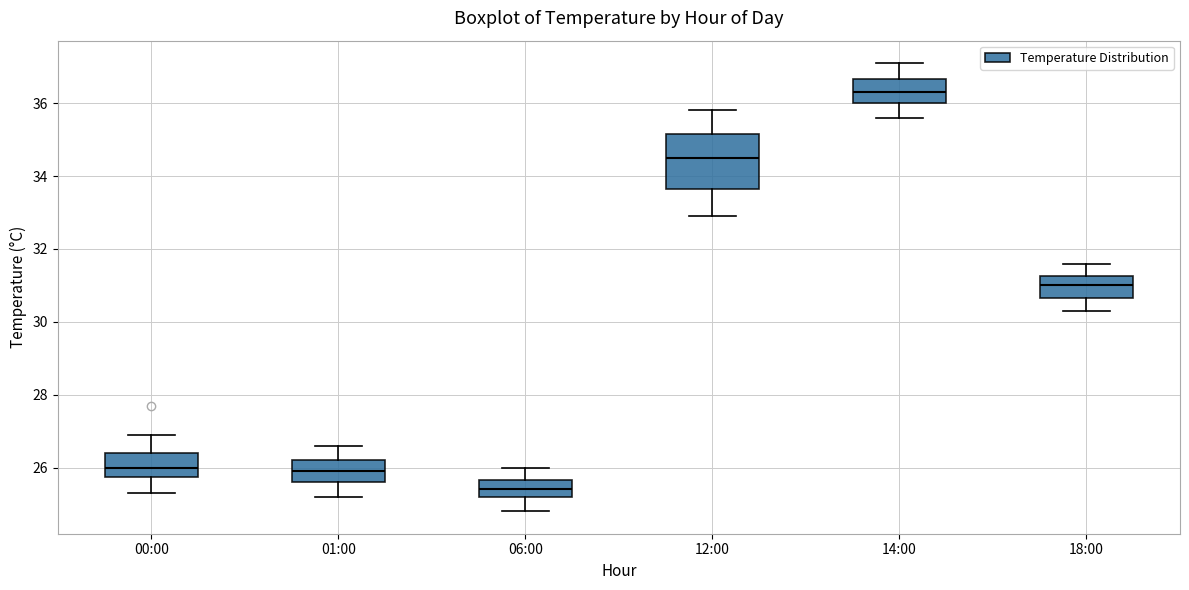

Which box is the tallest, from its lower edge to its upper edge?

12:00